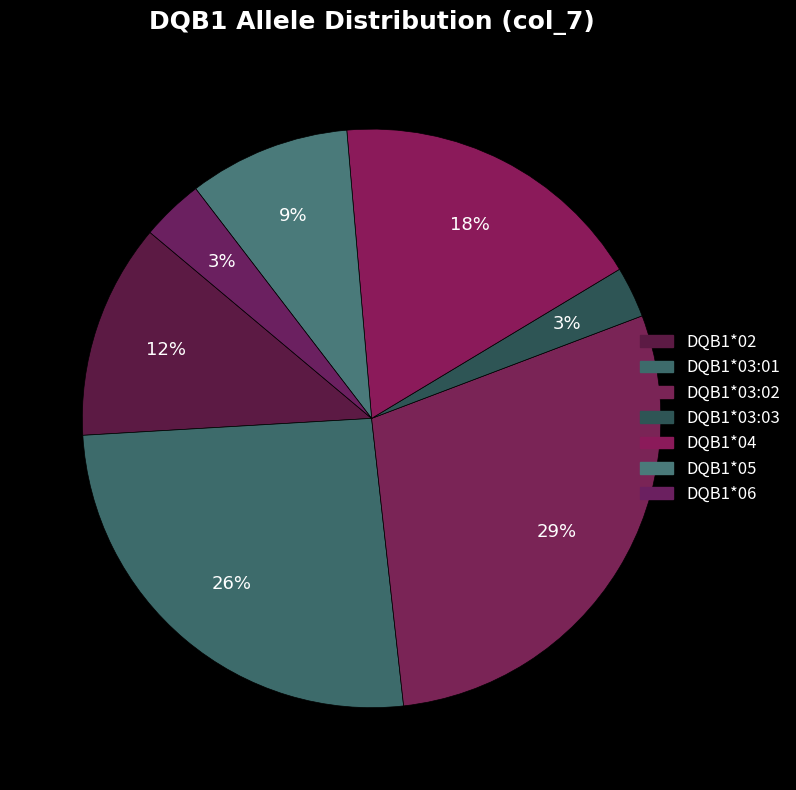

How many slices are in this pie chart?

7